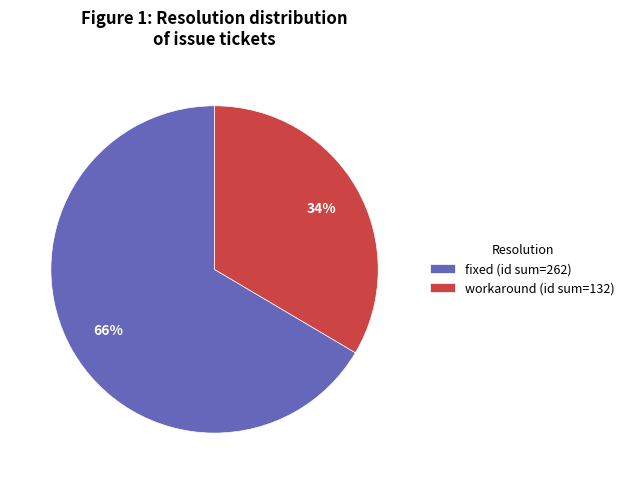

The workaround (id sum=132) slice represents 26% of the pie. True or false?

False